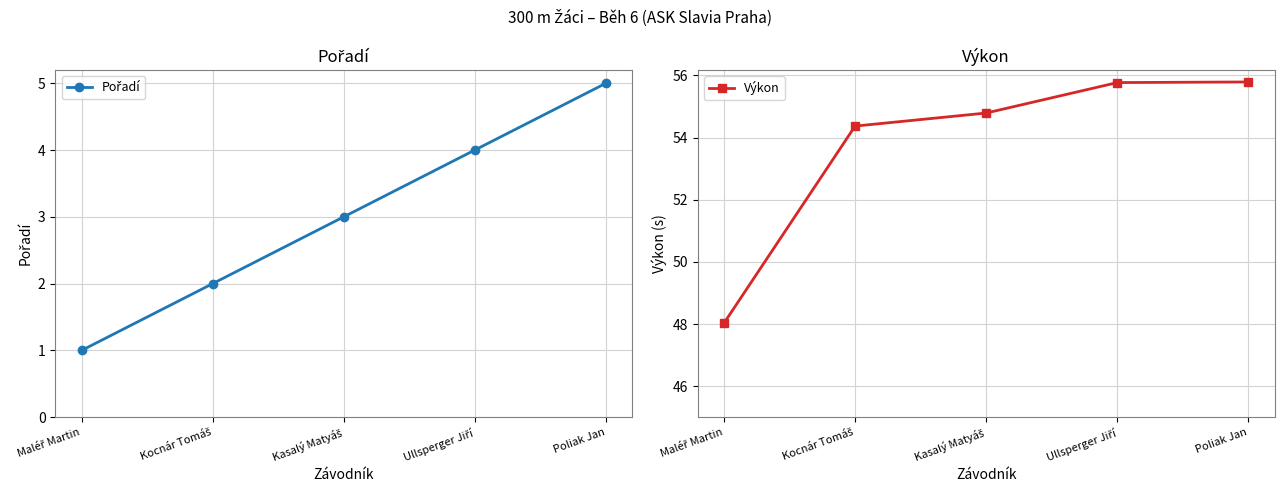

Which has a higher value, Kocnár Tomáš or Kasalý Matyáš?

Kasalý Matyáš